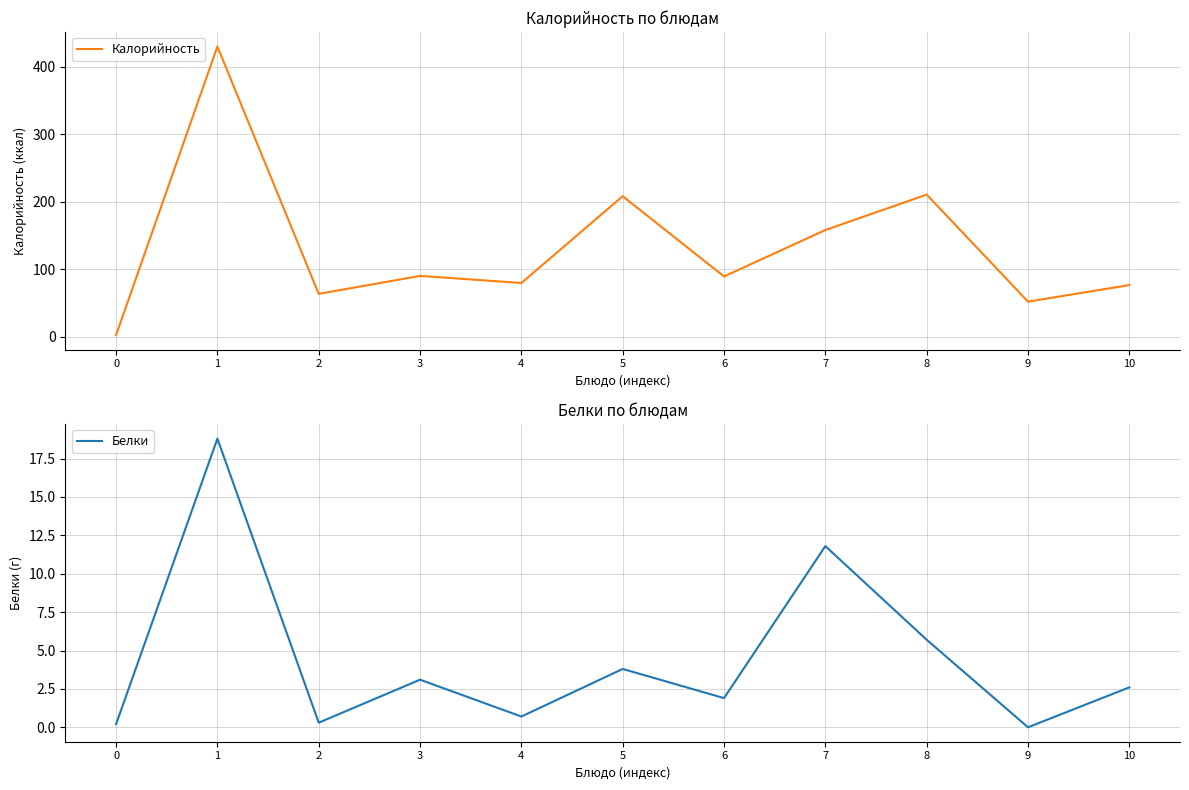

Does the chart have visible grid lines?

Yes